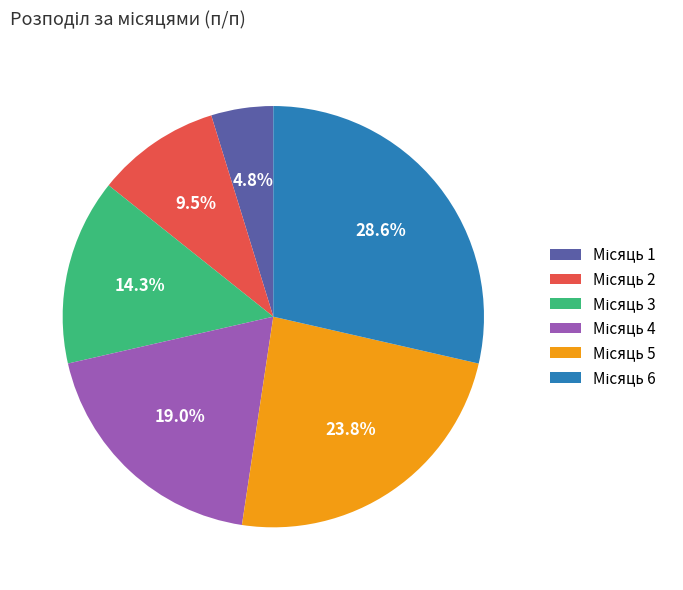

How many slices are in this pie chart?

6